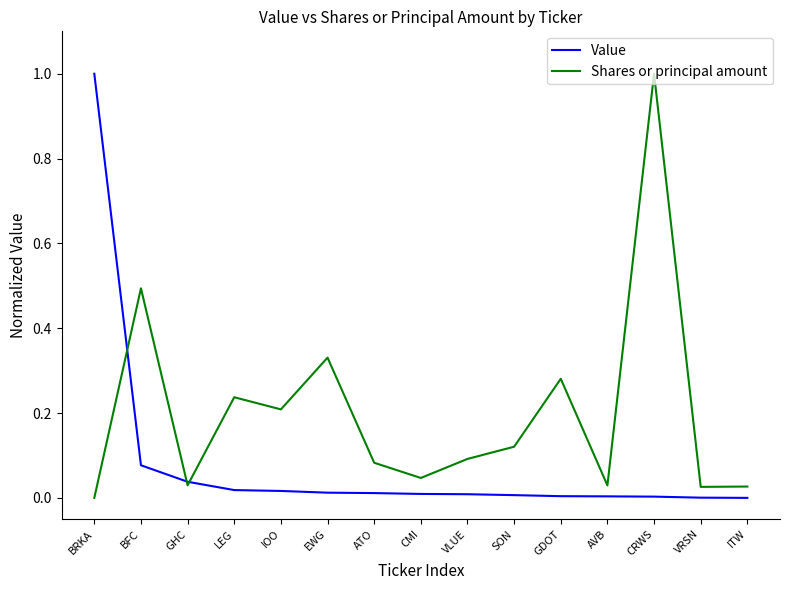

Which series changed the most between BFC and CRWS?

Shares or principal amount